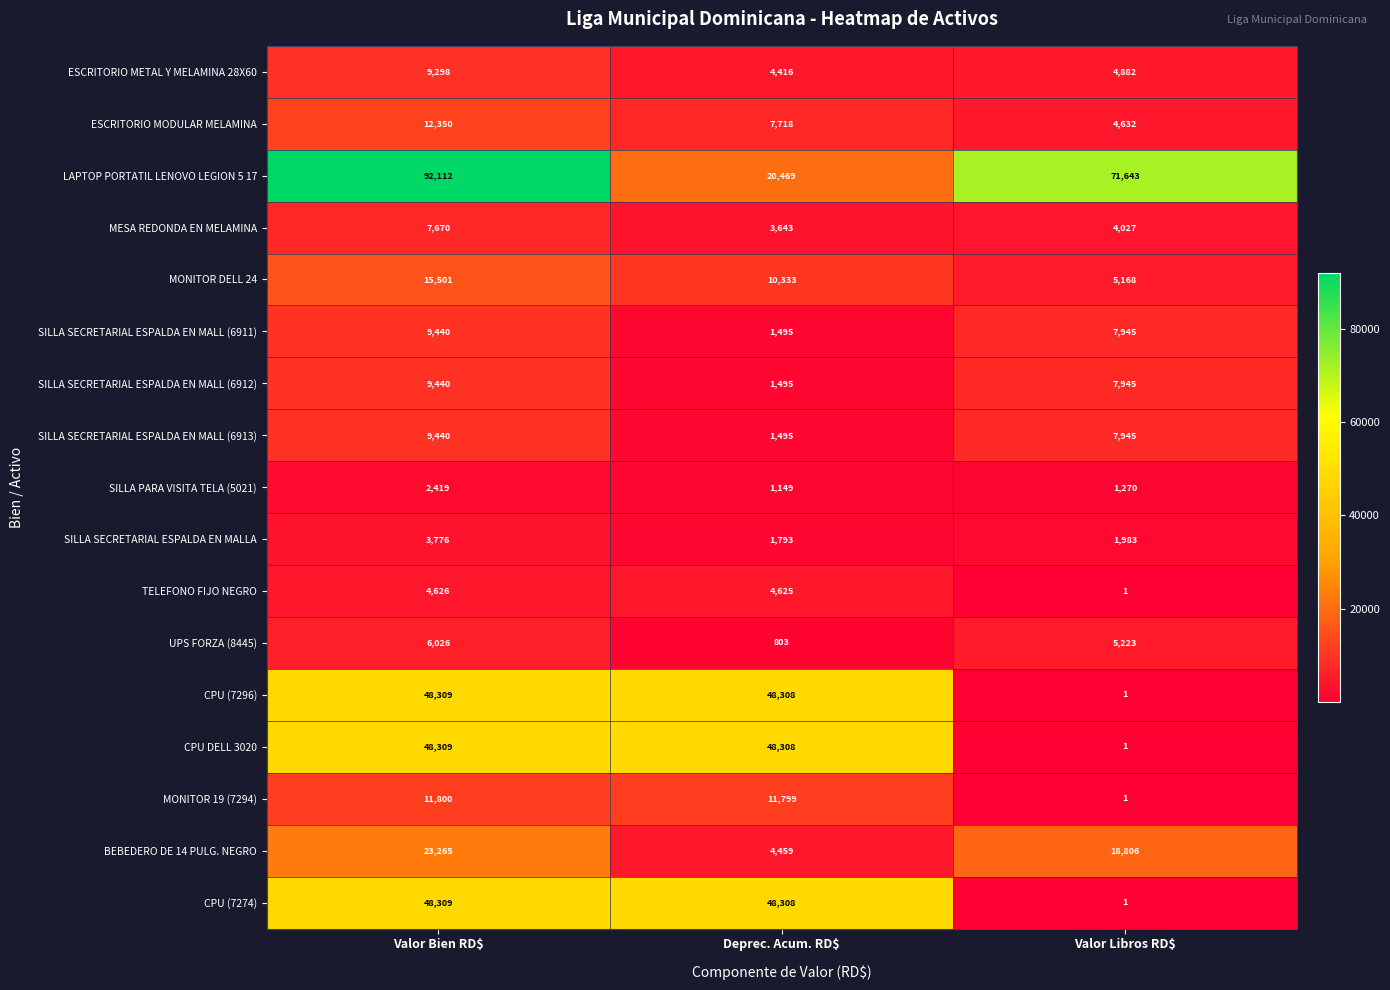

What is the difference between the maximum and minimum values in the MONITOR 19 (7294) series?

11799